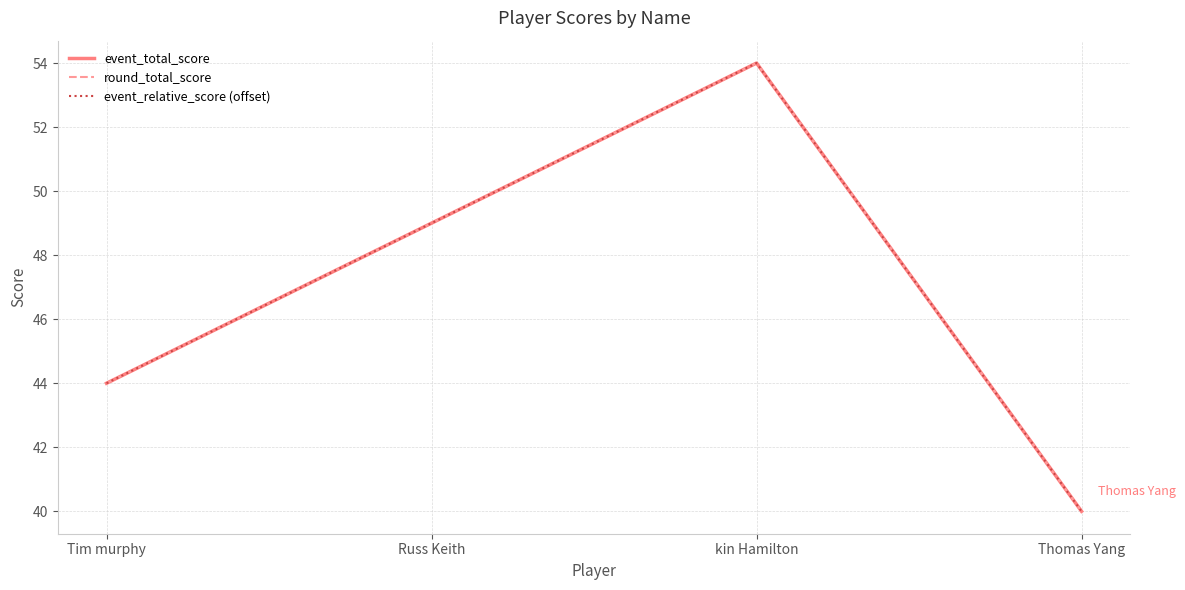

At which label is event_relative_score (offset) closest to 47?

Russ Keith